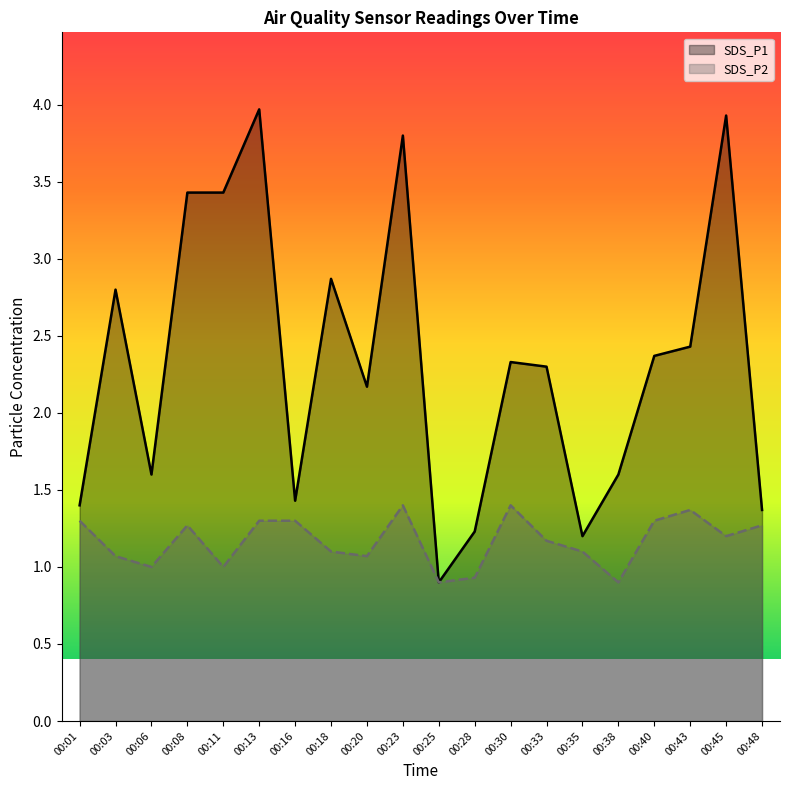

The SDS_P1 series shows 2.2 at 00:28. True or false?

False